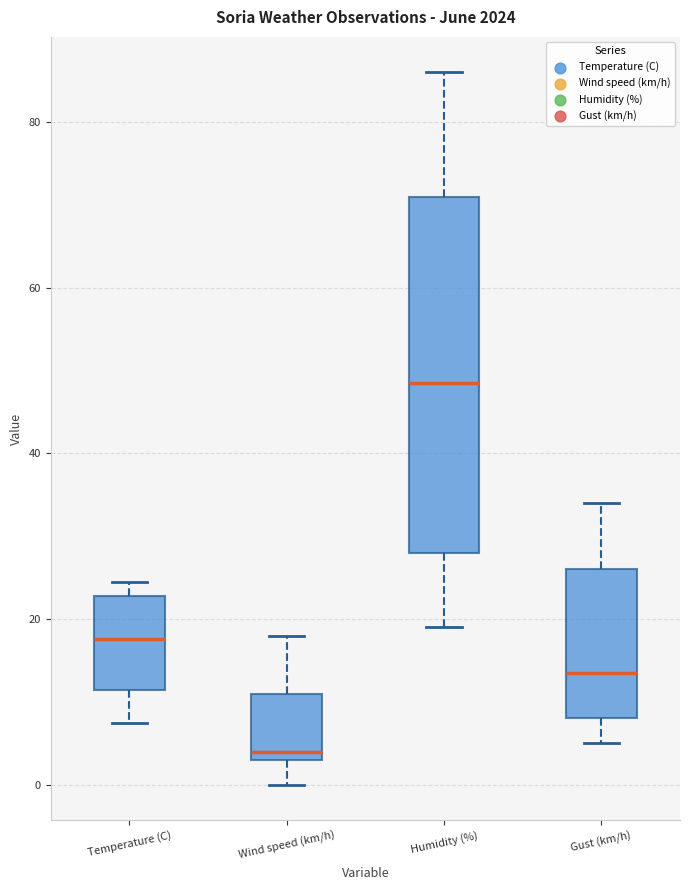

Reading left to right, read every box against the y-axis: the position of its median line, the range the box covers, and the ends of its whiskers. The values are not printed on the chart, so give them approximately, as read against the axis.

Temperature (C): median 18, box 12 to 22, whiskers 8 to 24
Wind speed (km/h): median 4 (just above the box's lower edge), box 4 to 12, whiskers 0 to 18
Humidity (%): median 48, box 28 to 72, whiskers 20 to 86
Gust (km/h): median 14, box 8 to 26, whiskers 6 to 34